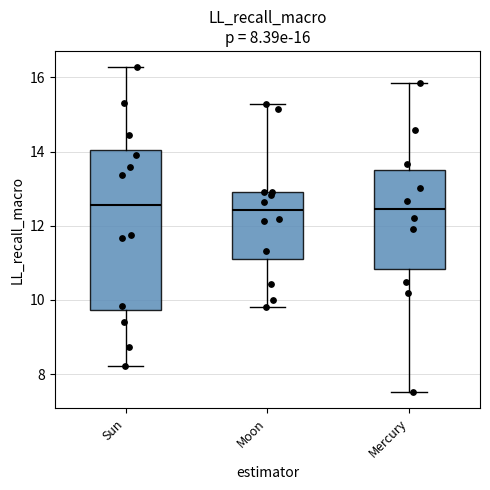

Which box is the tallest, from its lower edge to its upper edge?

Sun